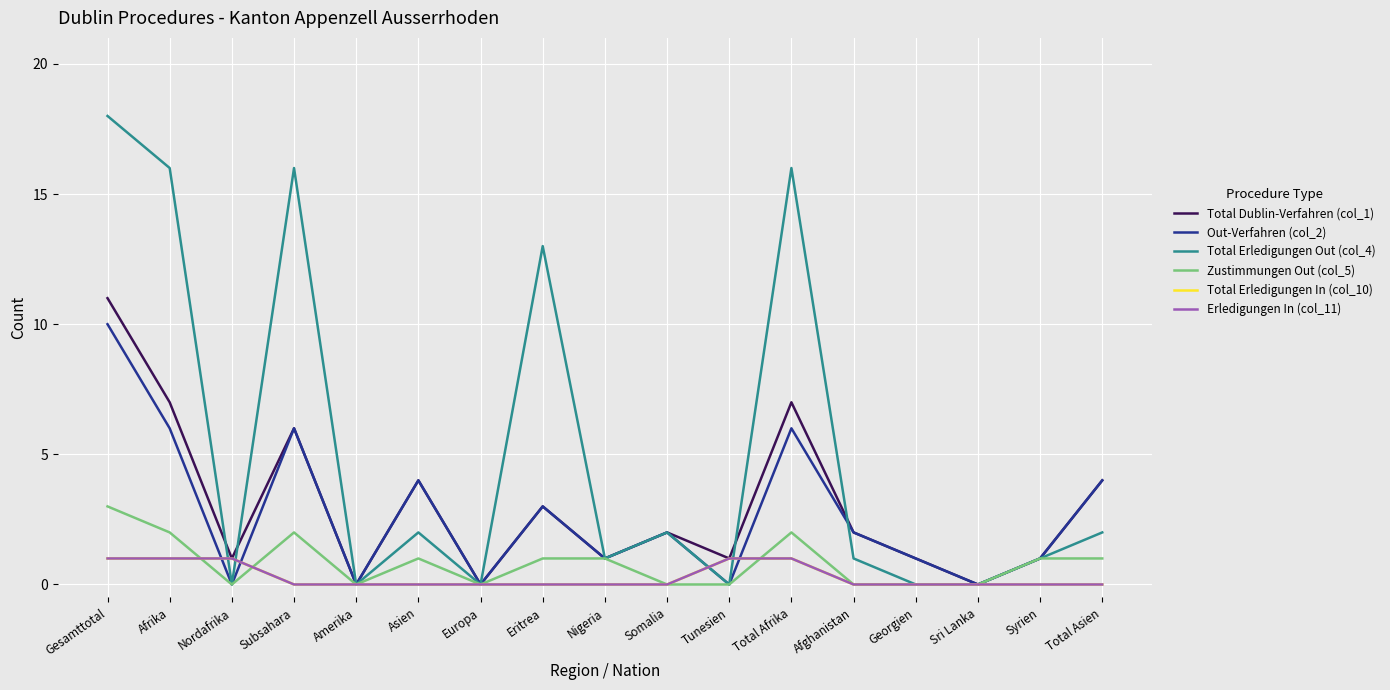

What is the total value across all series at Somalia?

6